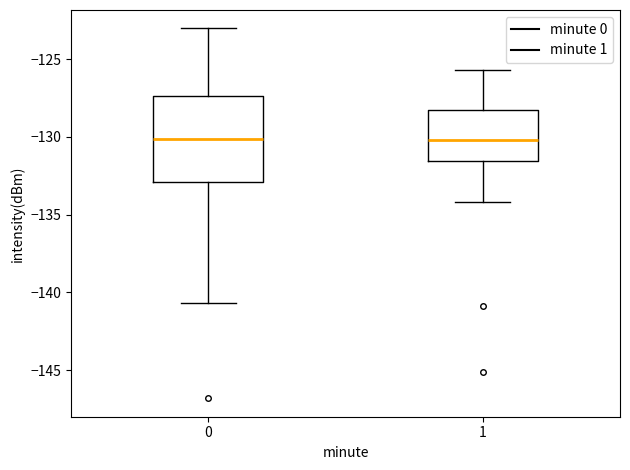

Reading left to right, read every box against the y-axis: the position of its median line, the range the box covers, and the ends of its whiskers. The values are not printed on the chart, so give them approximately, as read against the axis.

0: median -130.0, box -133.0 to -127.5, whiskers -140.5 to -123.0
1: median -130.0, box -131.5 to -128.0, whiskers -134.0 to -125.5